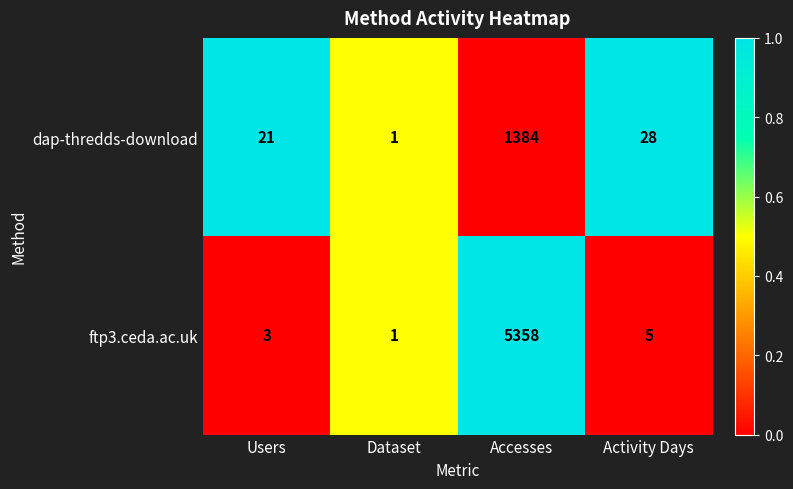

List the series in order of their peak value, lowest first.

dap-thredds-download, ftp3.ceda.ac.uk